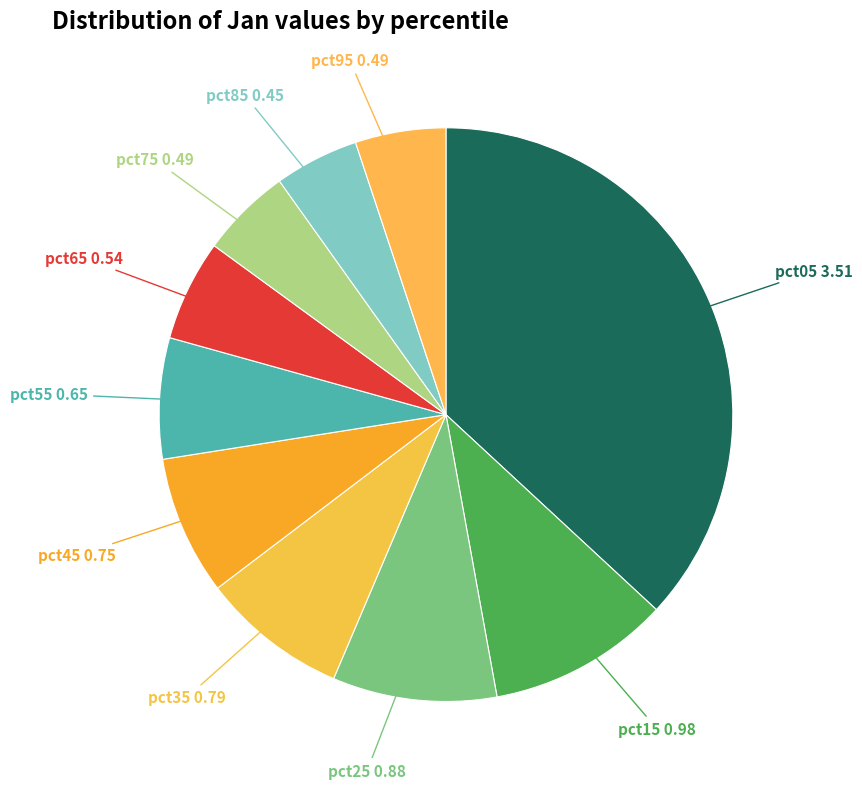

Count the number of slices in the pie.

10